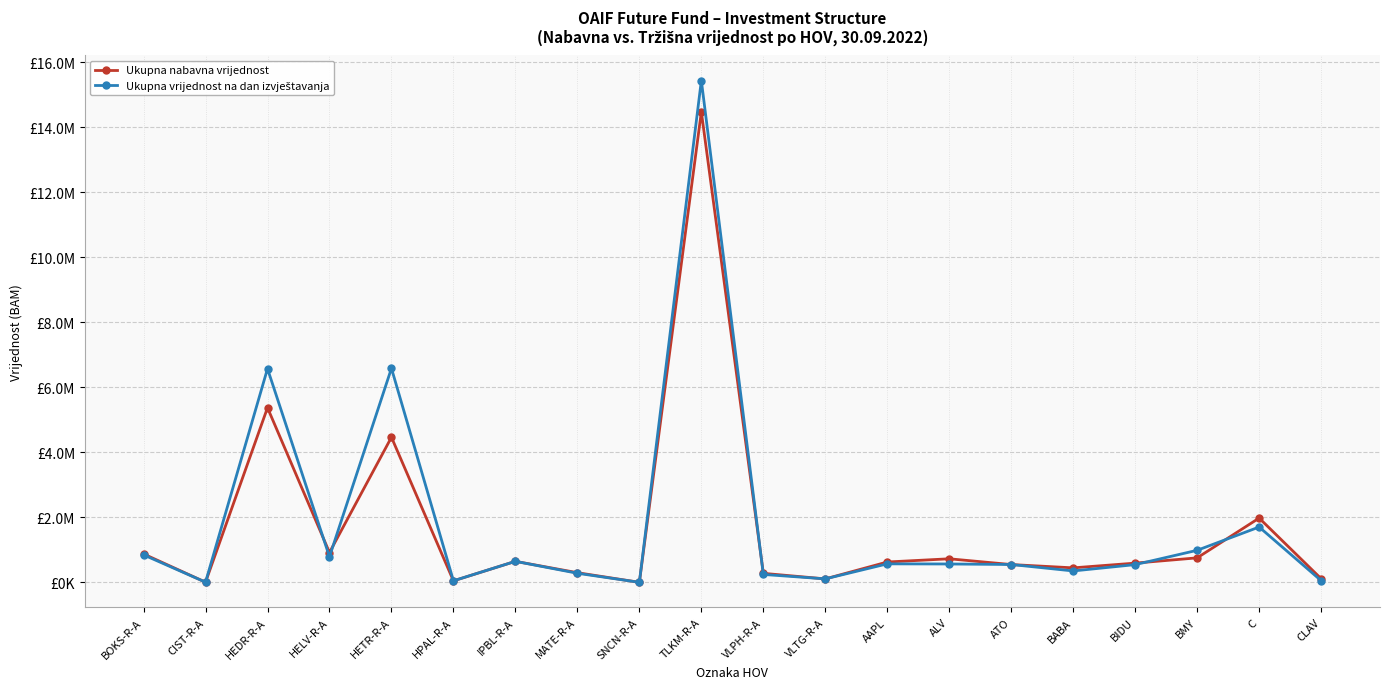

Is the value of Ukupna nabavna vrijednost at CIST-R-A greater than the value of Ukupna vrijednost na dan izvještavanja at C?

No